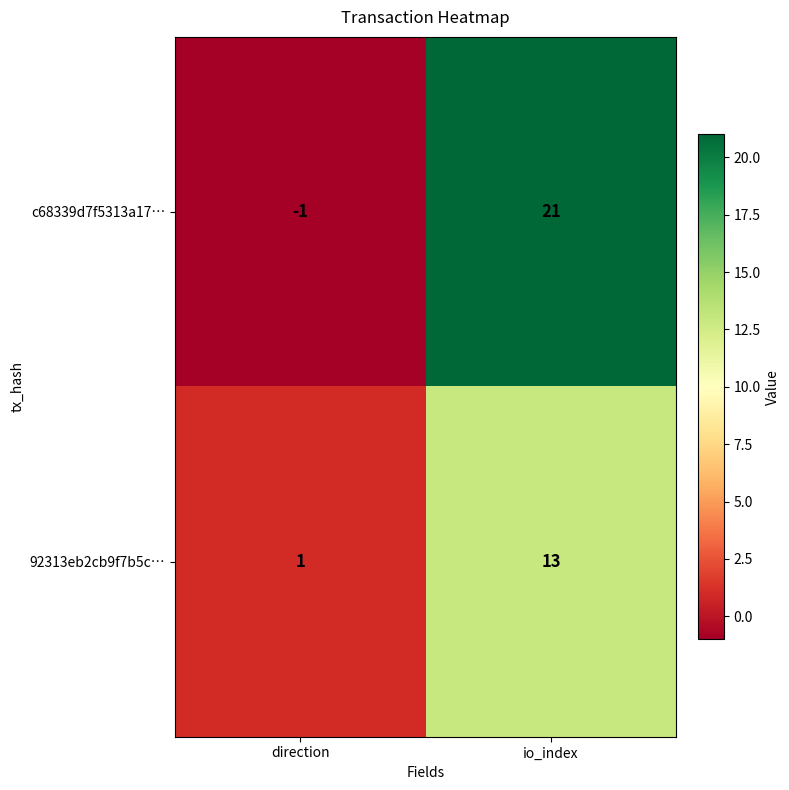

The c68339d7f5313a17… series shows 21 at io_index. True or false?

True